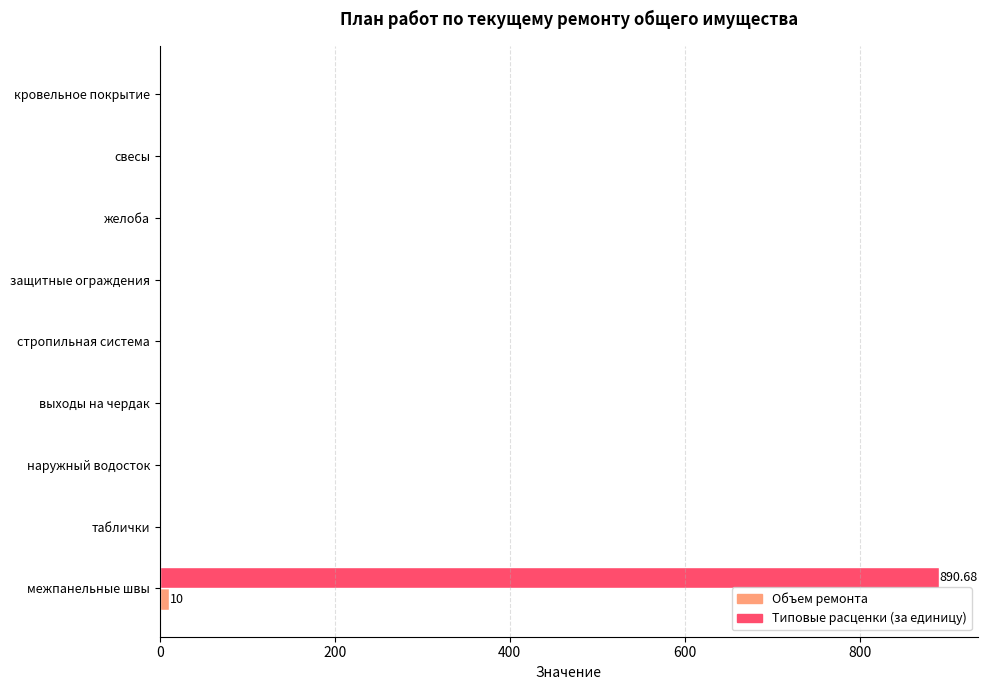

At which category is the sum across all series the highest?

межпанельные швы